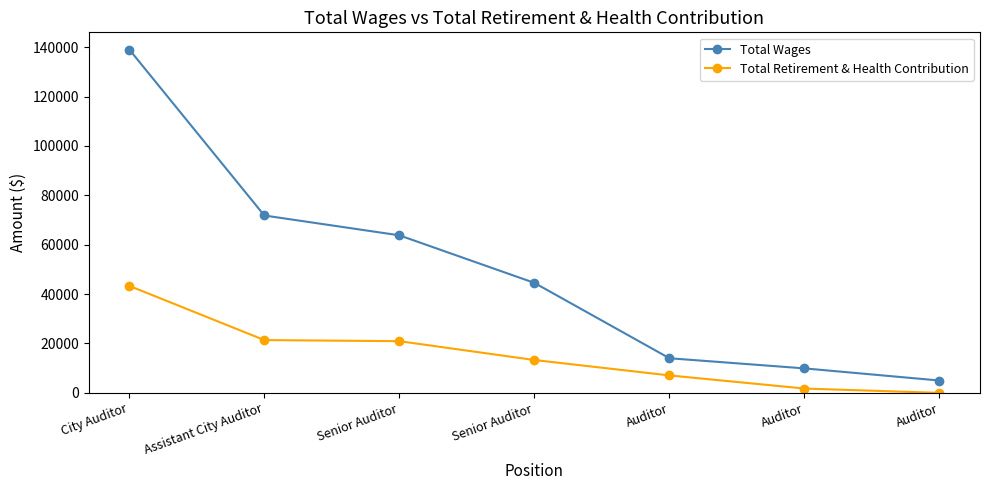

What is the average value of the Total Wages series?

49733